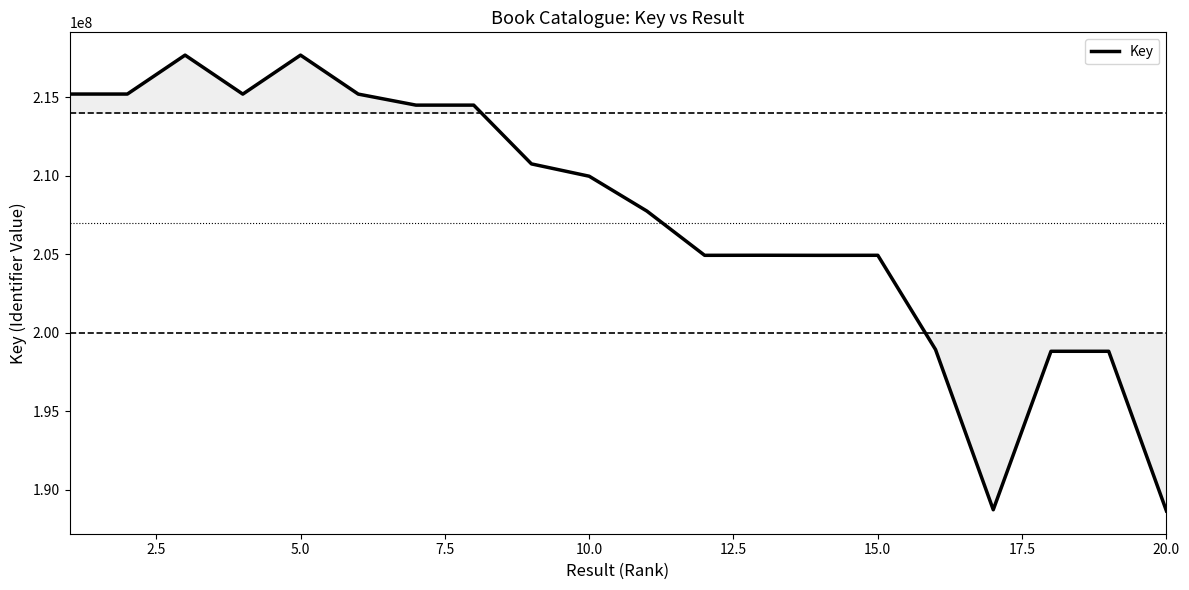

What is the minimum value shown in the chart?

188666501